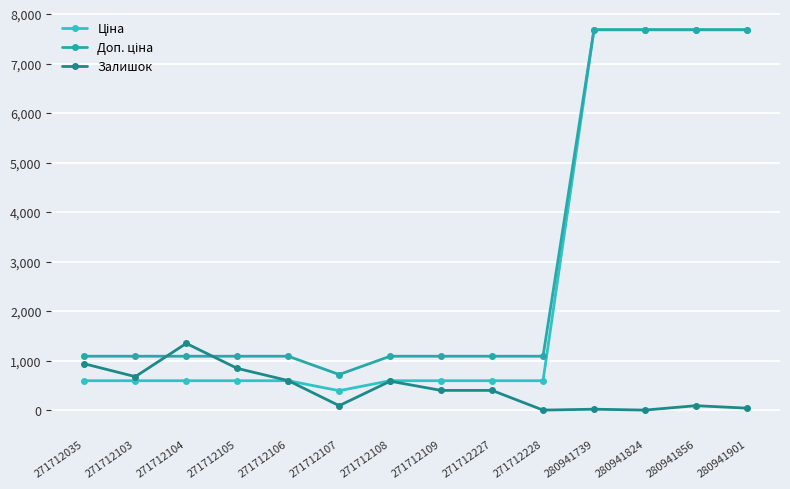

What is the spread (max minus min) of values at 280941739?

7670.0